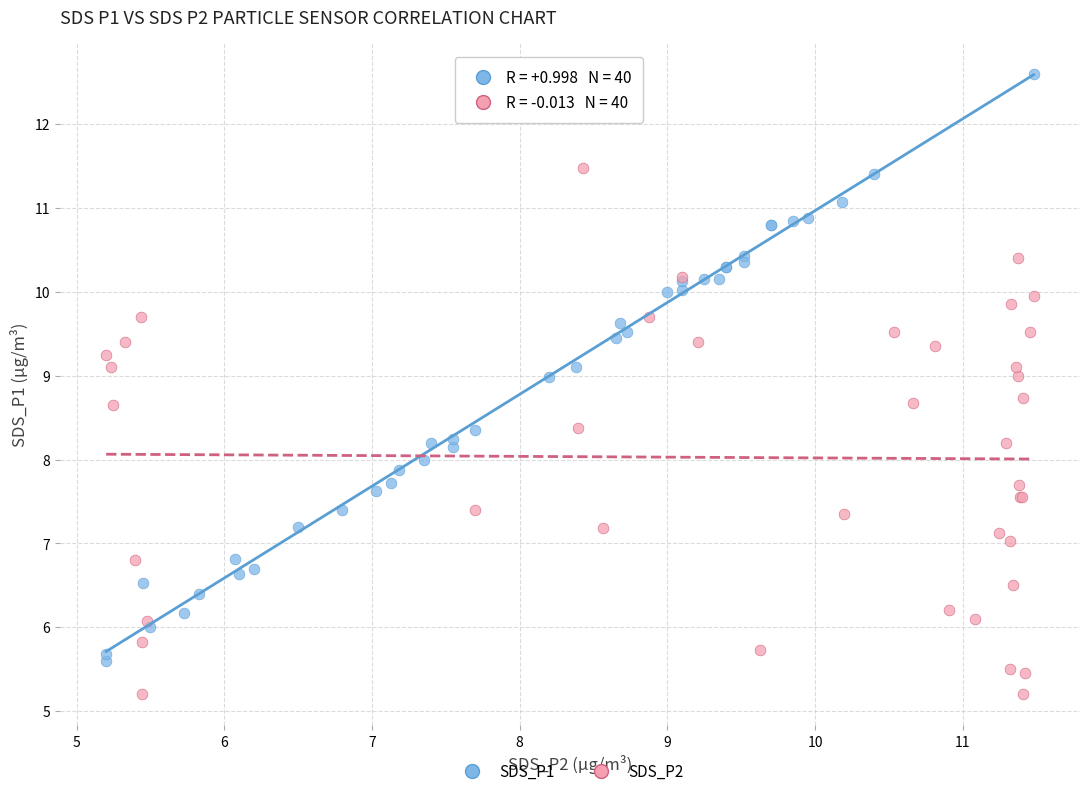

Which series contains the highest Y value?

SDS_P1